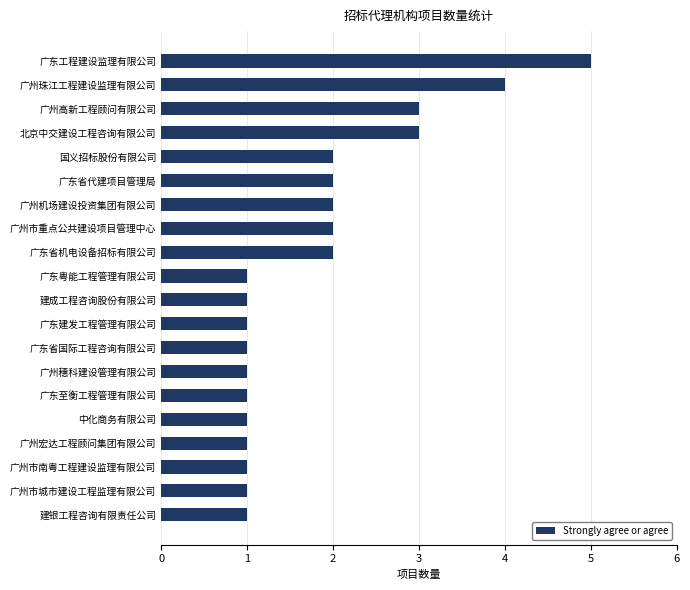

Reading top to bottom, extract all data points from this chart.

5	4	3	3	2	2	2	2	2	1	1	1	1	1	1	1	1	1	1	1